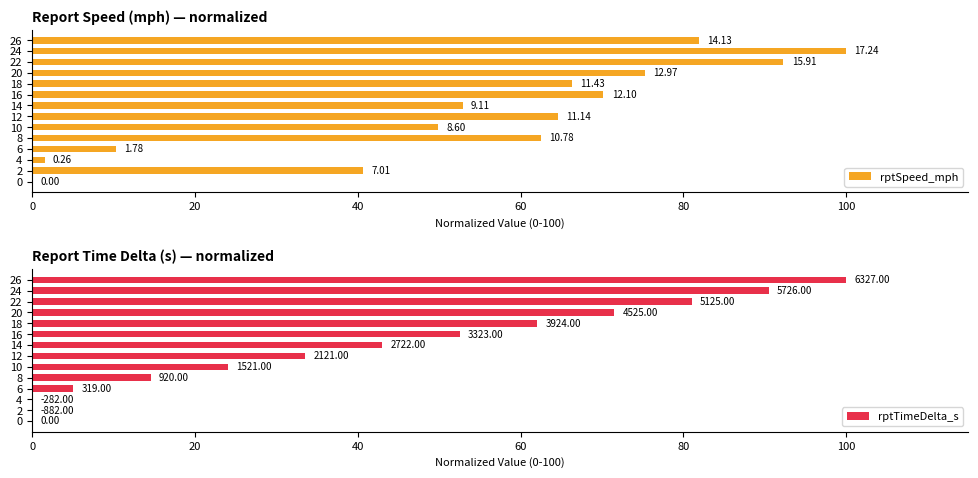

What is the value of the rptSpeed_mph bar at the 7th from the left?

64.6